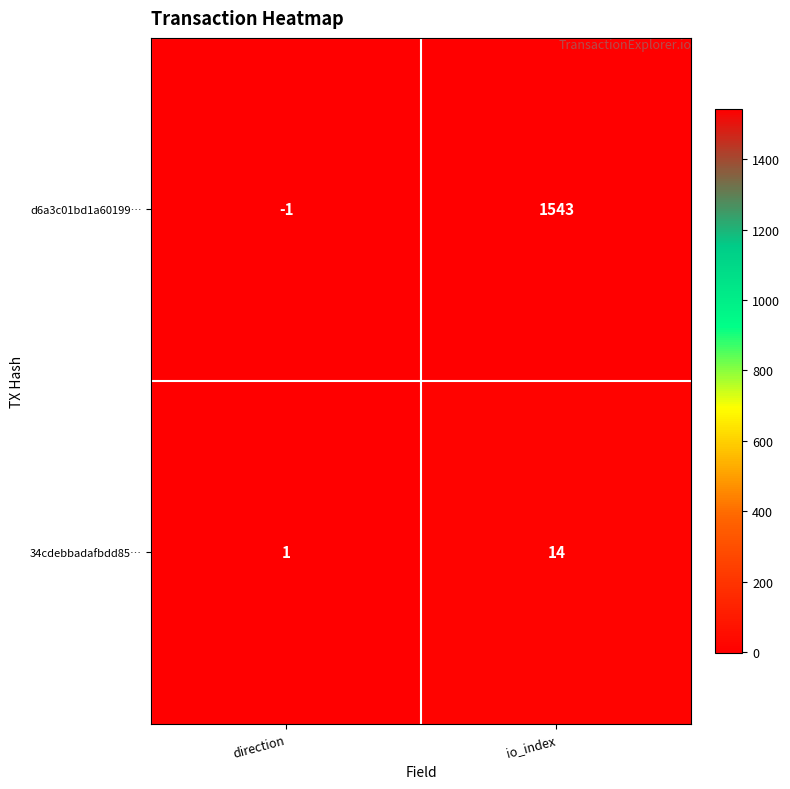

Reading left to right, what are all the values shown in this chart?

d6a3c01bd1a60199…: direction=-1	io_index=1543
34cdebbadafbdd85…: direction=1	io_index=14